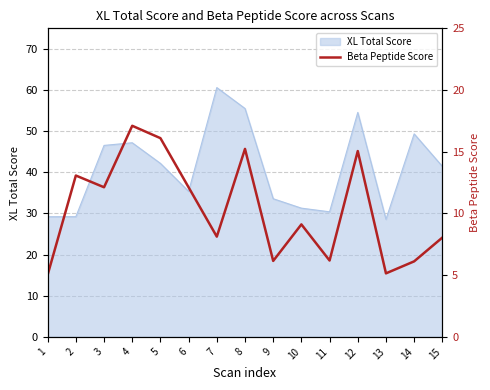

At which label does XL Total Score reach its peak?

7